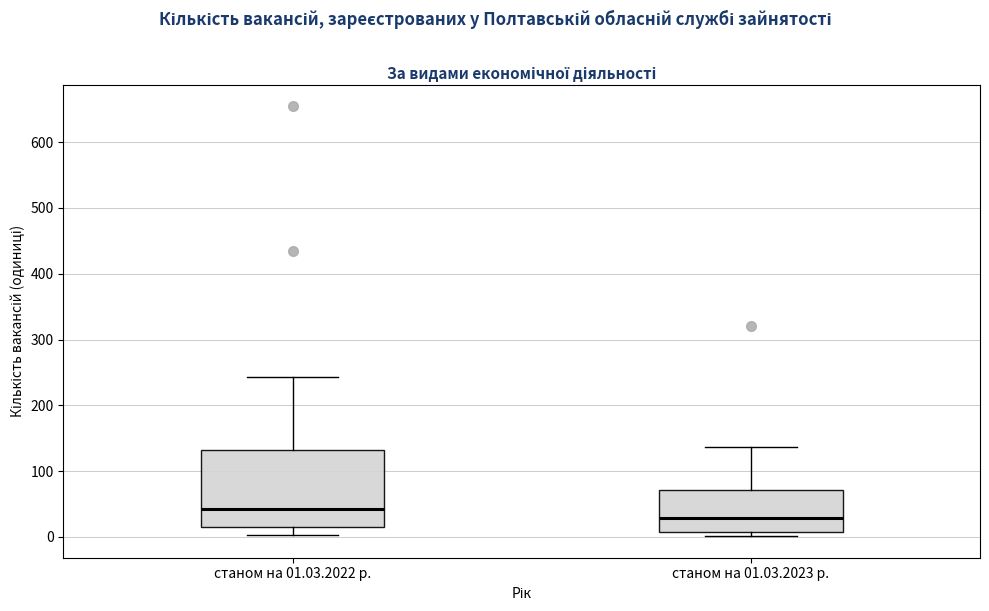

Reading left to right, read every box against the y-axis: the position of its median line, the range the box covers, and the ends of its whiskers. The values are not printed on the chart, so give them approximately, as read against the axis.

станом на 01.03.2022 р.: median 40, box 10 to 130, whiskers 0 to 240
станом на 01.03.2023 р.: median 30, box 10 to 70, whiskers 0 to 140